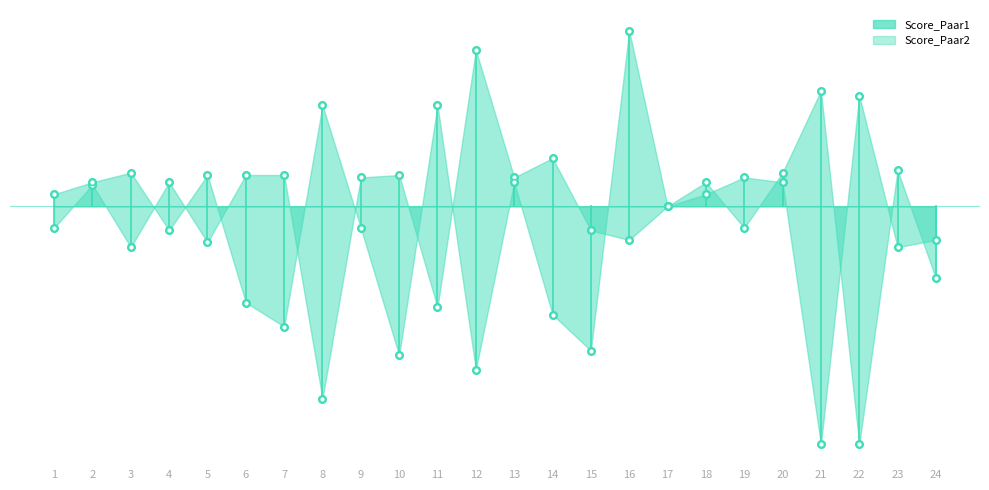

What are all the series names shown in the legend?

Score_Paar1, Score_Paar2